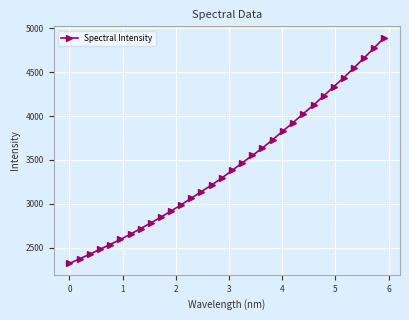

True or false: the data has more than 2 interior local peaks.

False